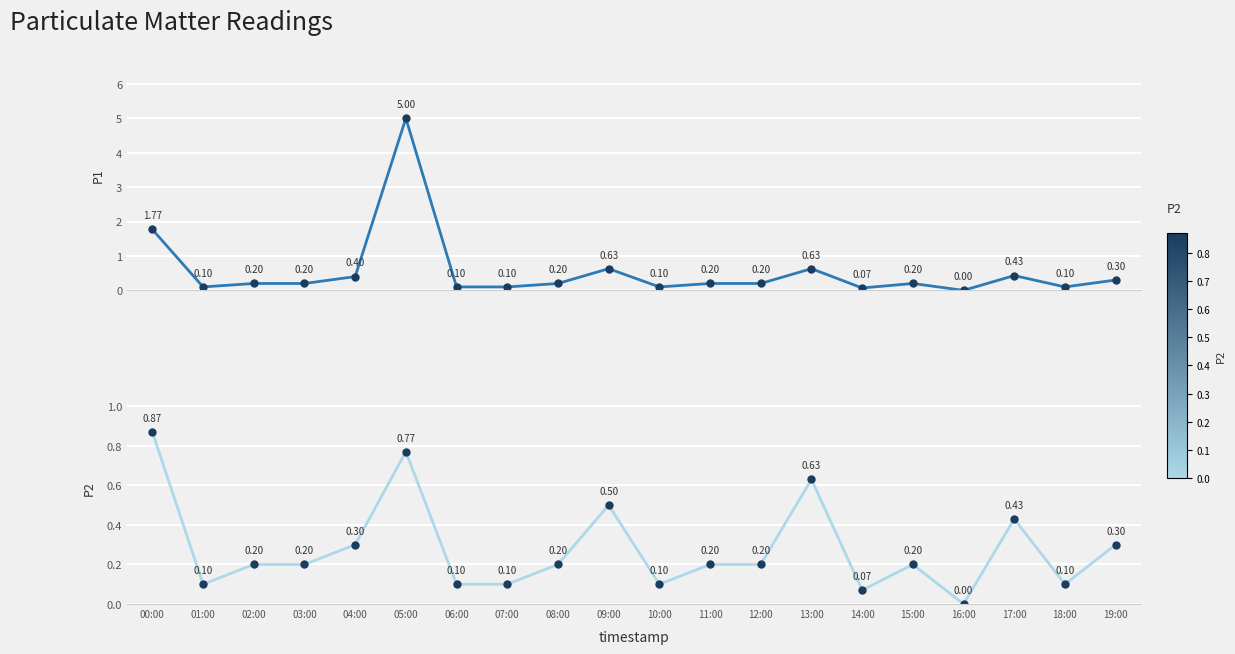

At which label does P2 reach its peak?

00:00